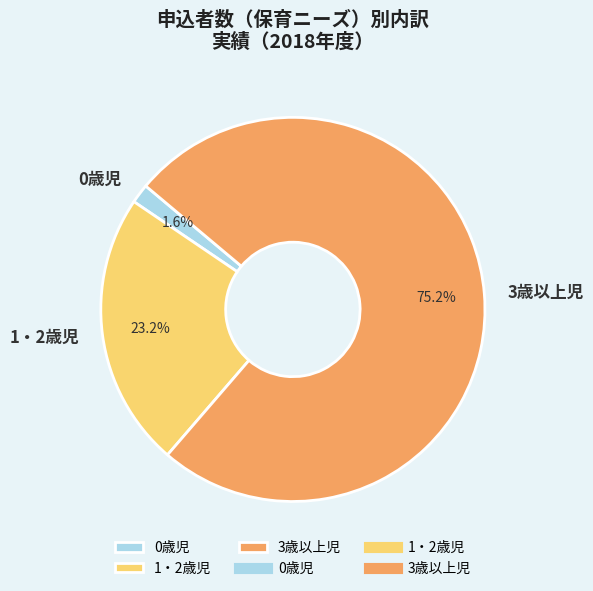

What is the total percentage of 1・2歳児 and 3歳以上児?

98.4%